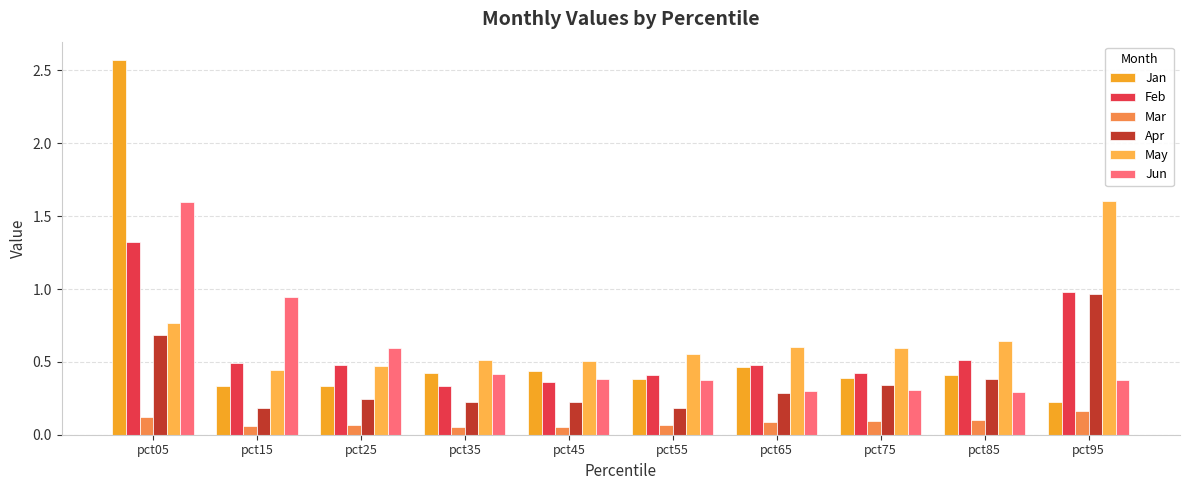

What is the sum of all Jun values?

5.6